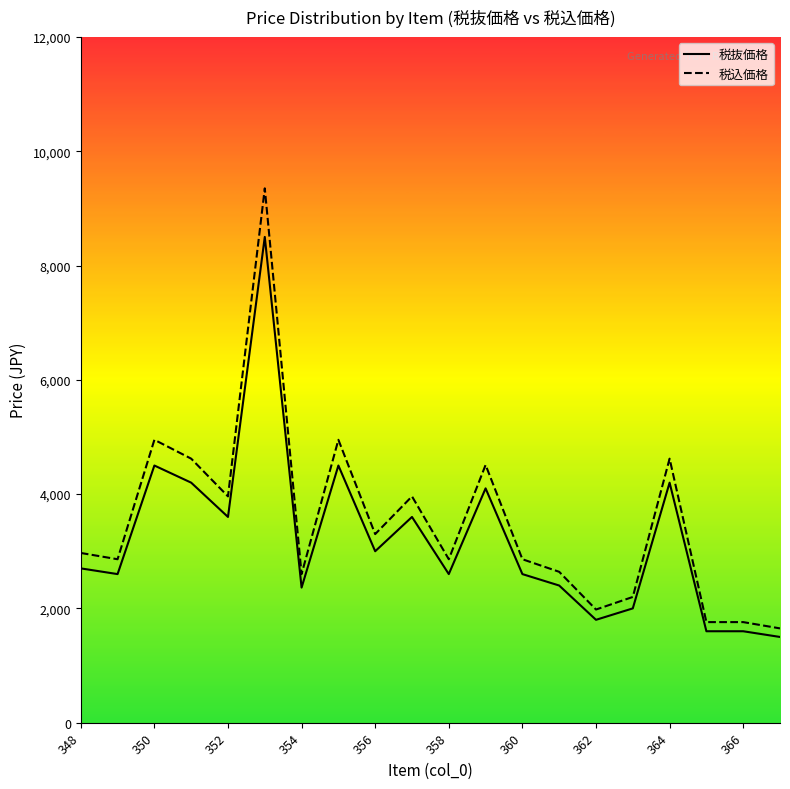

The 税抜価格 series shows 1596 at 350. True or false?

False